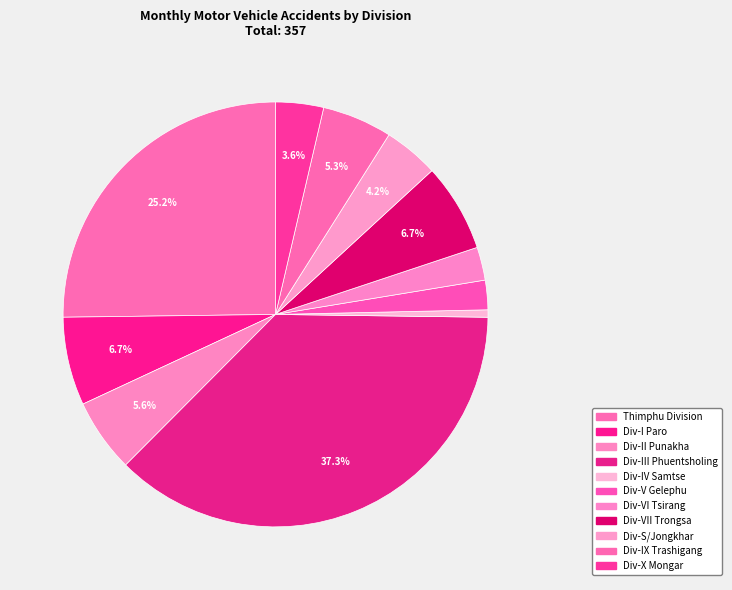

To the nearest percent, what is the difference between the largest and smallest slice percentages?

37%